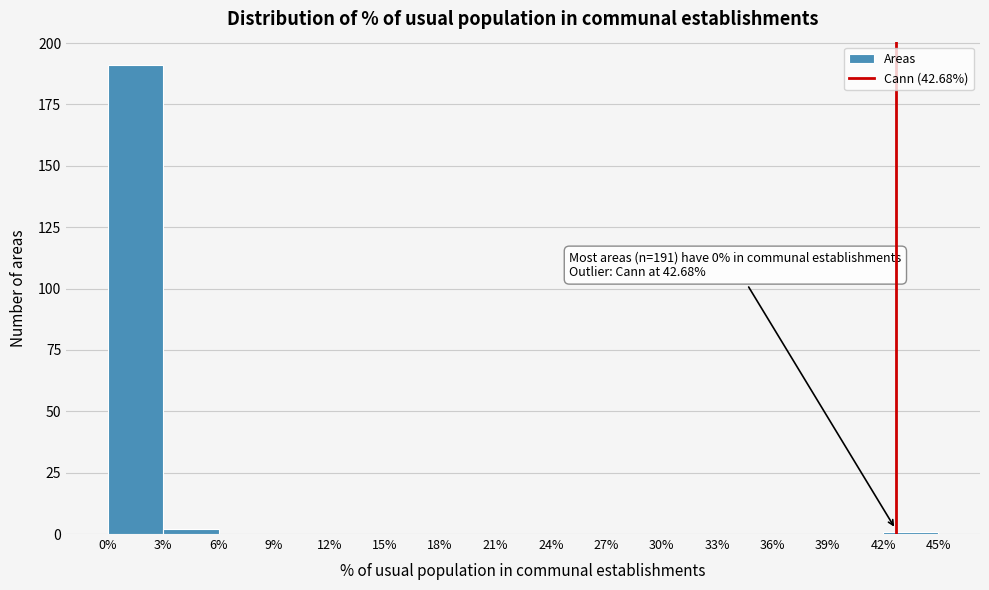

Which range on the x-axis has the tallest bar?

0% to 3%